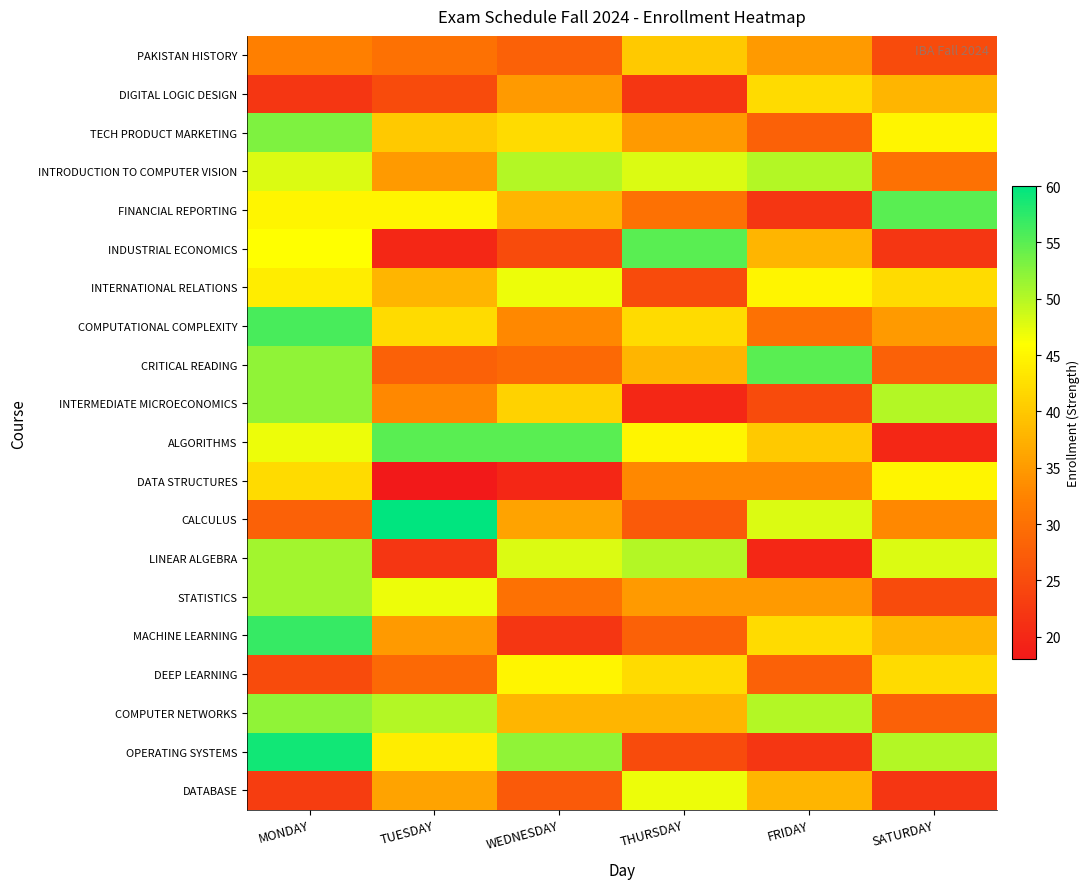

At how many categories does at least one series exceed 28?

6